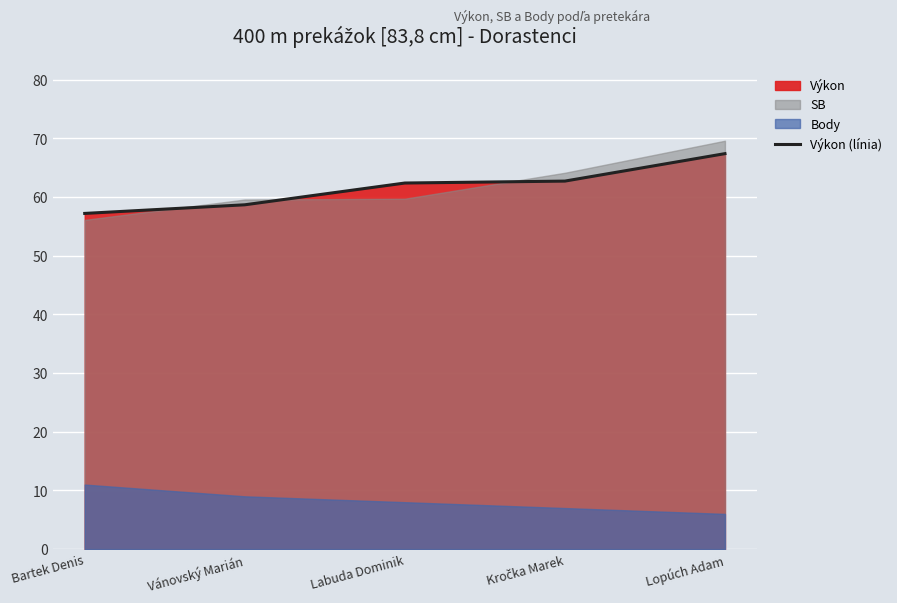

What is the value of the 4th point from the left?

62.7